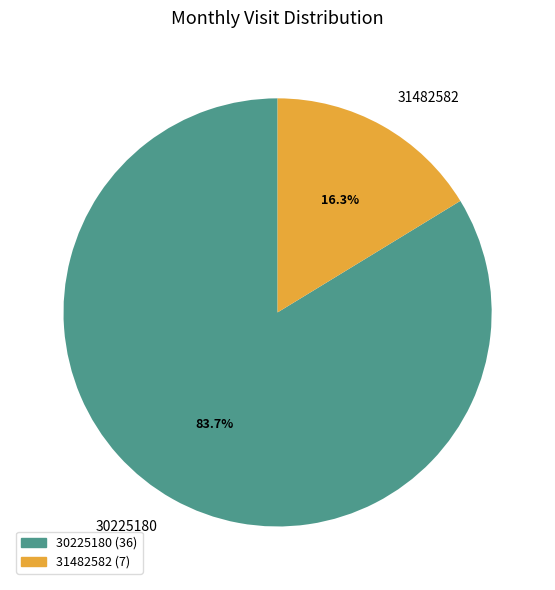

To the nearest percent, what percentage of the pie is 31482582?

16%